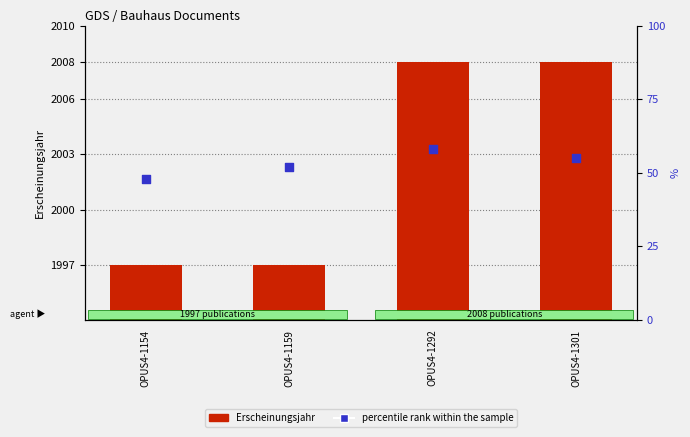

Which series reaches the maximum Y coordinate?

Erscheinungsjahr